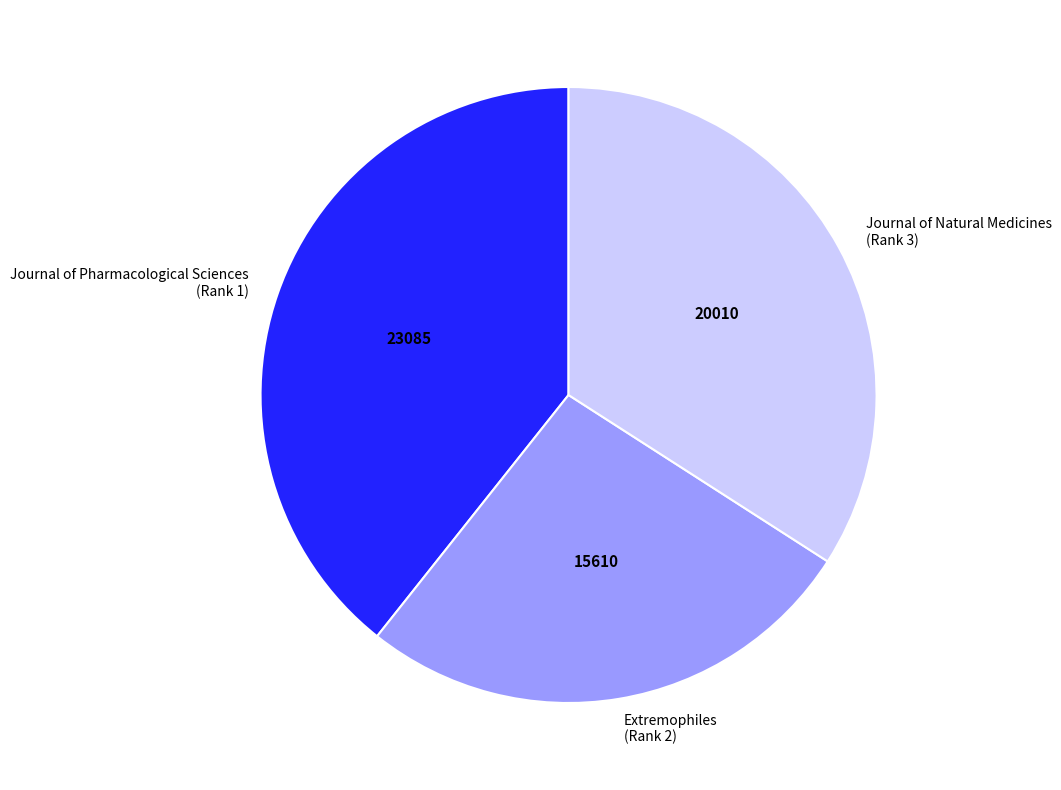

Is the sum of Extremophiles (Rank 2) and Journal of Pharmacological Sciences (Rank 1) greater than half?

Yes